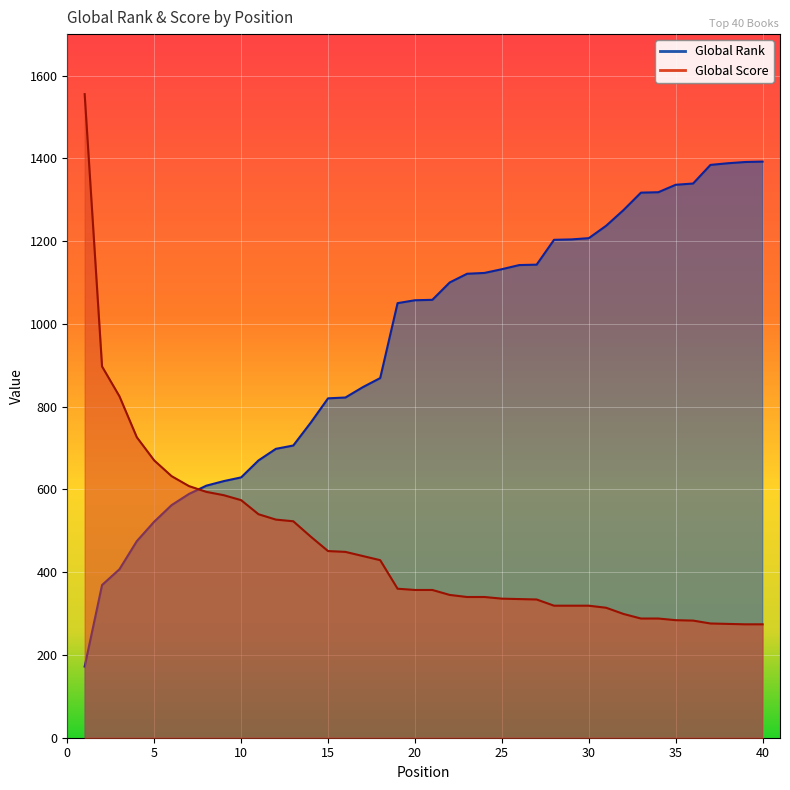

What is the value of the Global Score point at the 11th from the left?

540